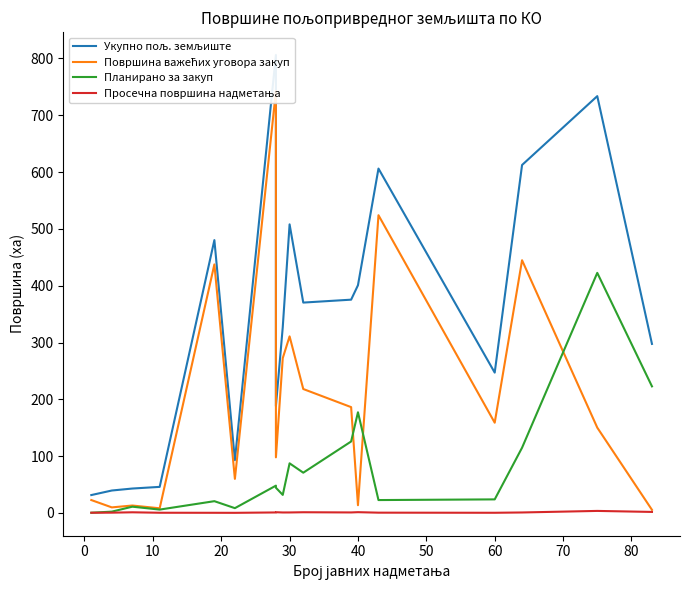

What is the smallest value displayed?

0.1